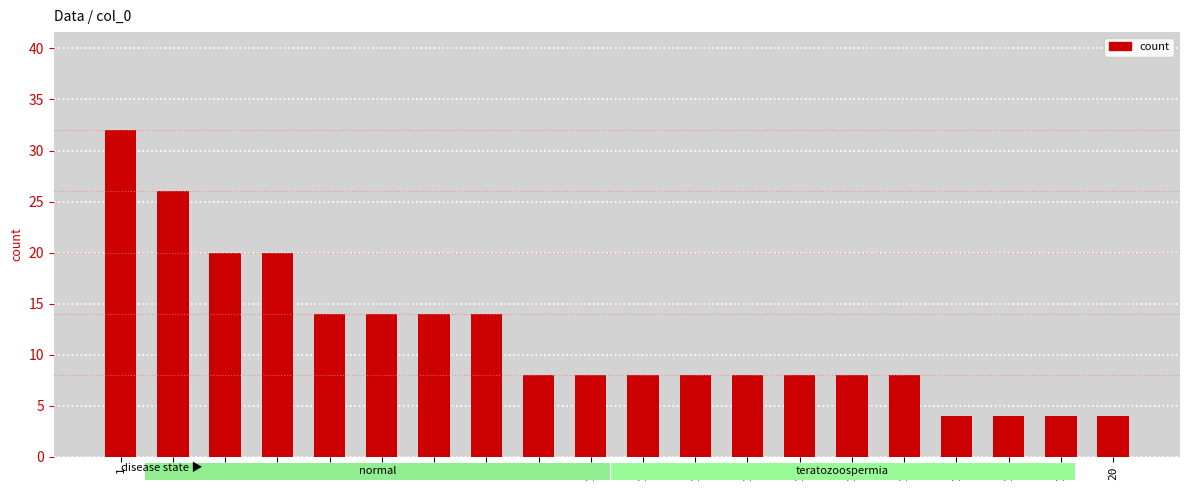

Reading left to right, what are all the values shown in this chart?

1=32	2=26	3=20	4=20	5=14	6=14	7=14	8=14	9=8	10=8	11=8	12=8	13=8	14=8	15=8	16=8	17=4	18=4	19=4	20=4